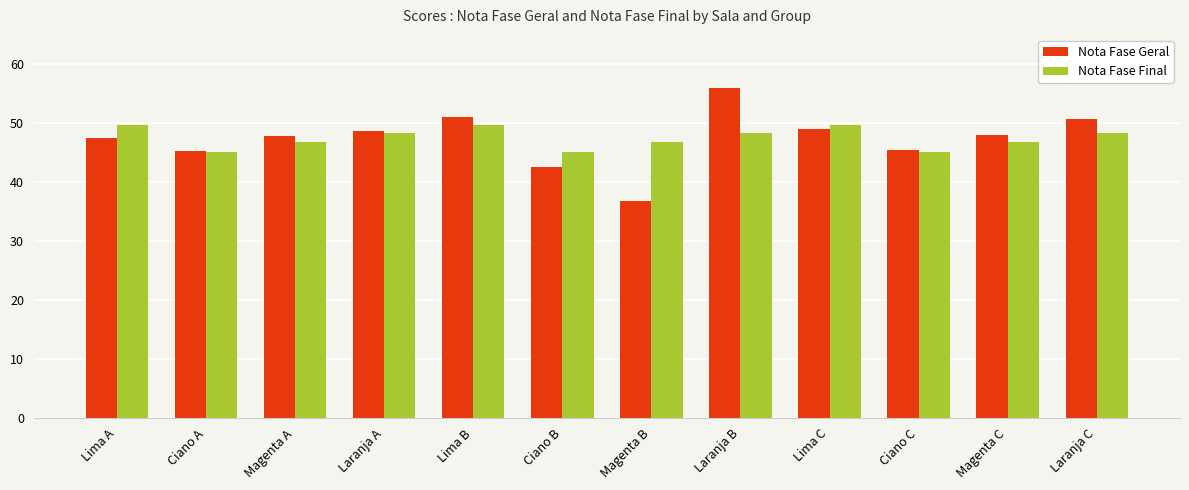

True or false: Nota Fase Final has a value of 49.8 at Lima B.

True